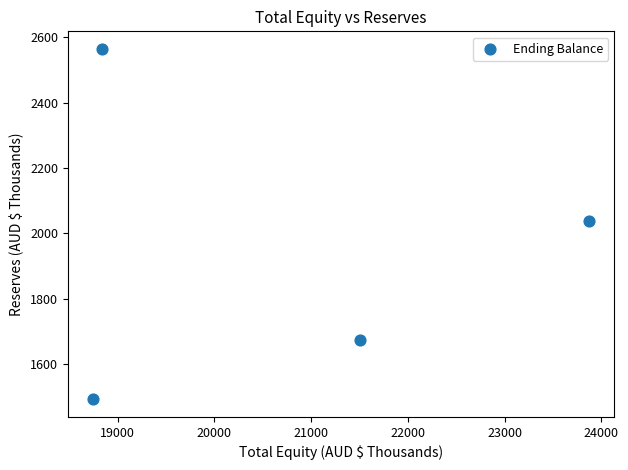

What is the range of Y values (max minus min)?

1073